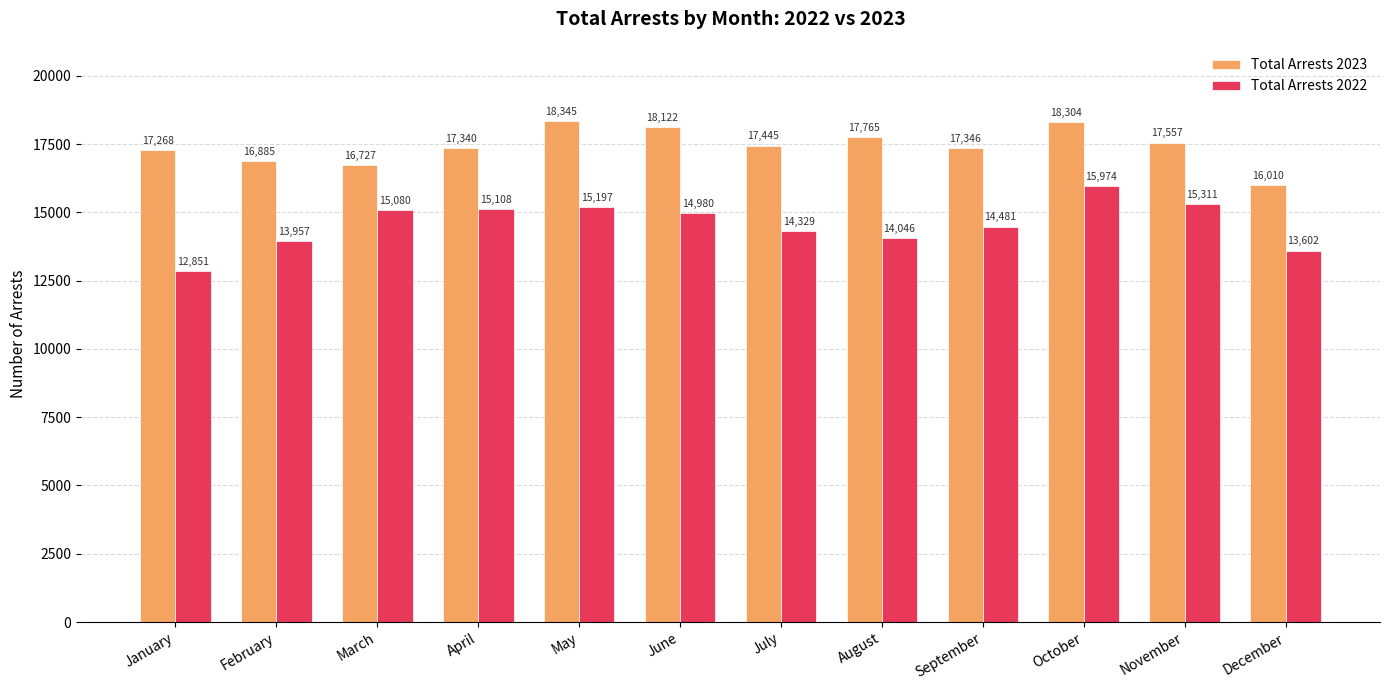

Rank the categories by Total Arrests 2022 value from lowest to highest.

January, December, February, August, July, September, June, March, April, May, November, October